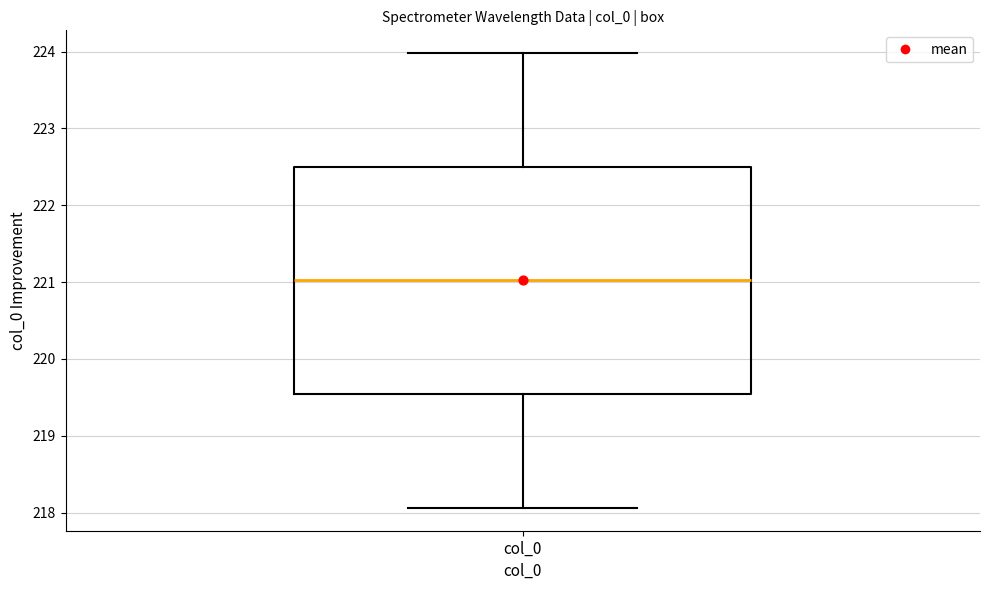

Read this box plot against the y-axis: the position of the median line, the range covered by the box, and the ends of both whiskers. The values are not printed on the chart, so give them approximately, as read against the axis.

median 221.0, box 219.5 to 222.5, whiskers 218.1 to 224.0